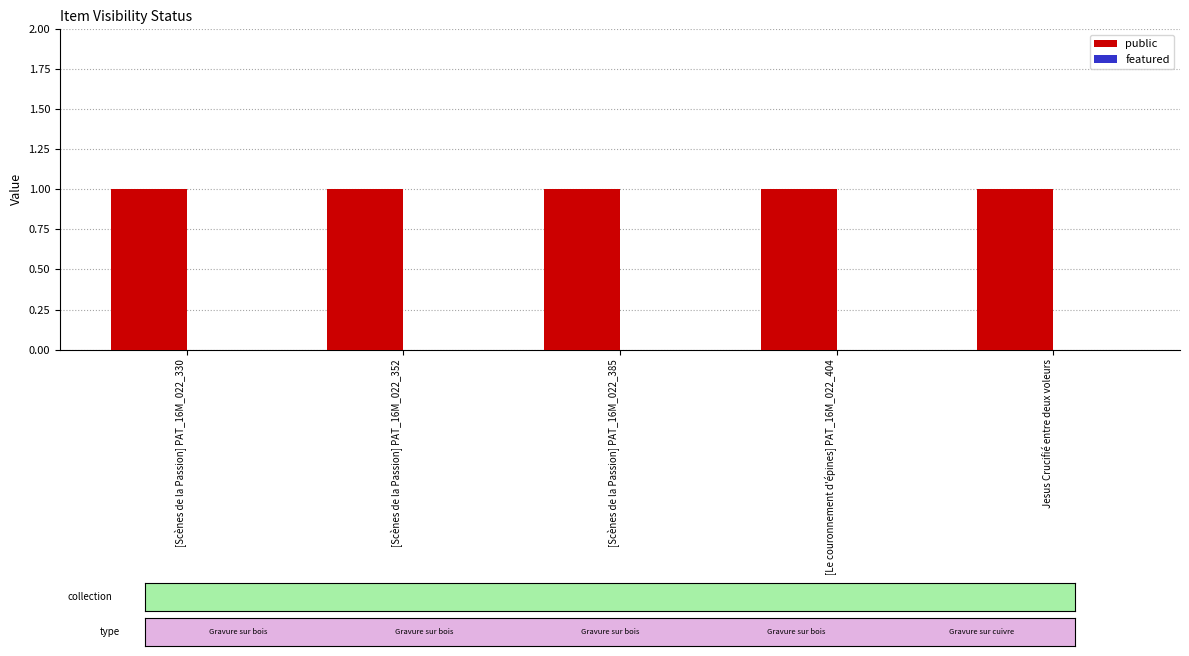

At how many categories does at least one series exceed 0?

5